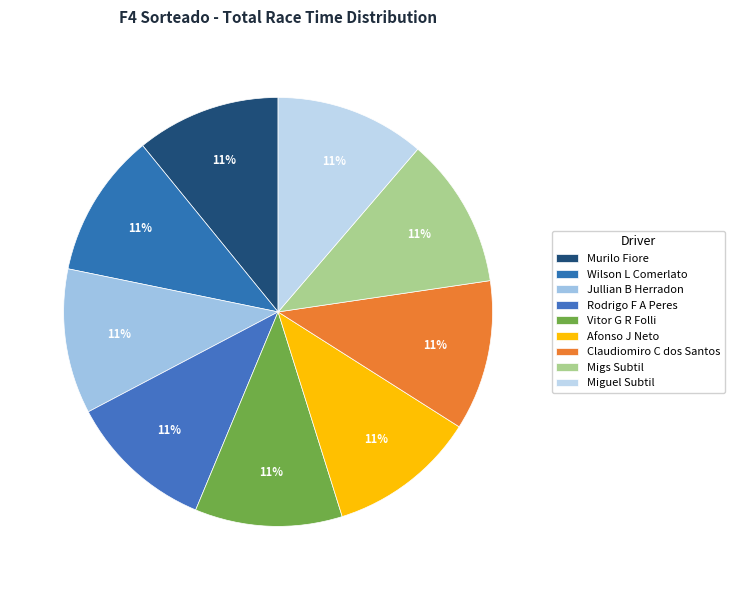

Is there any slice that represents more than half of the pie?

No